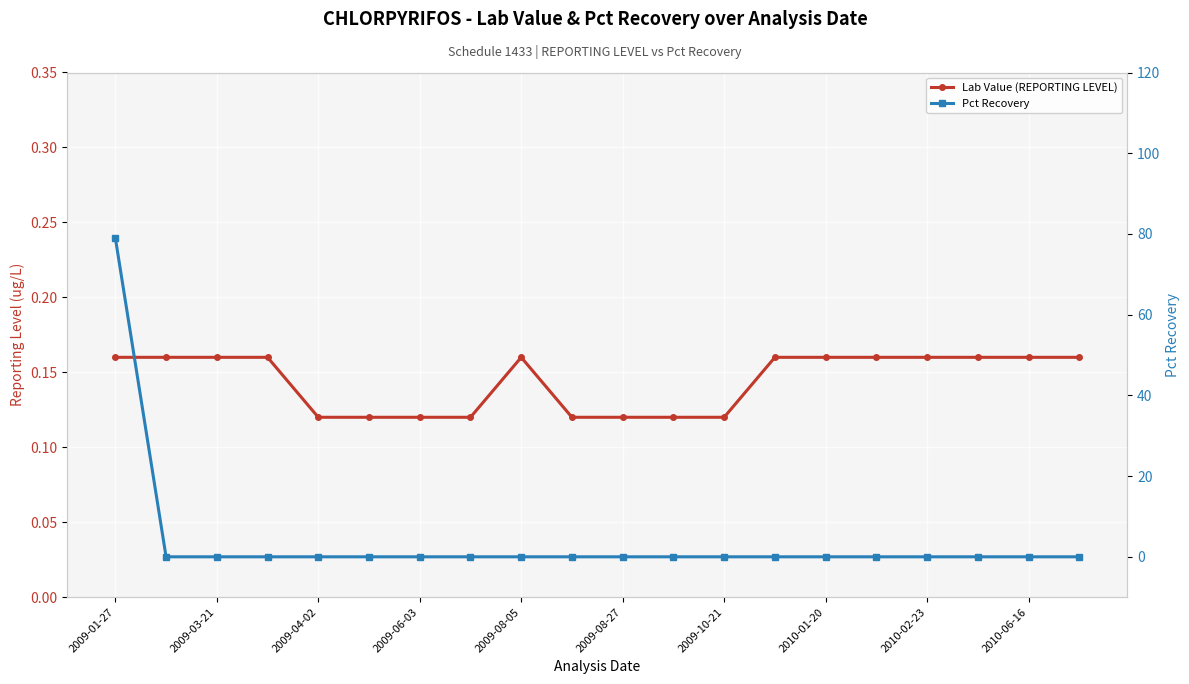

True or false: Lab Value (REPORTING LEVEL) and Pct Recovery cross at least once.

True